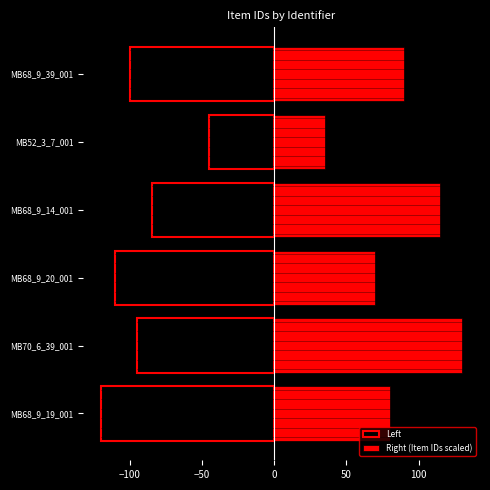

What is the sum of the Left values at MB52_3_7_001 and MB70_6_39_001?

-140